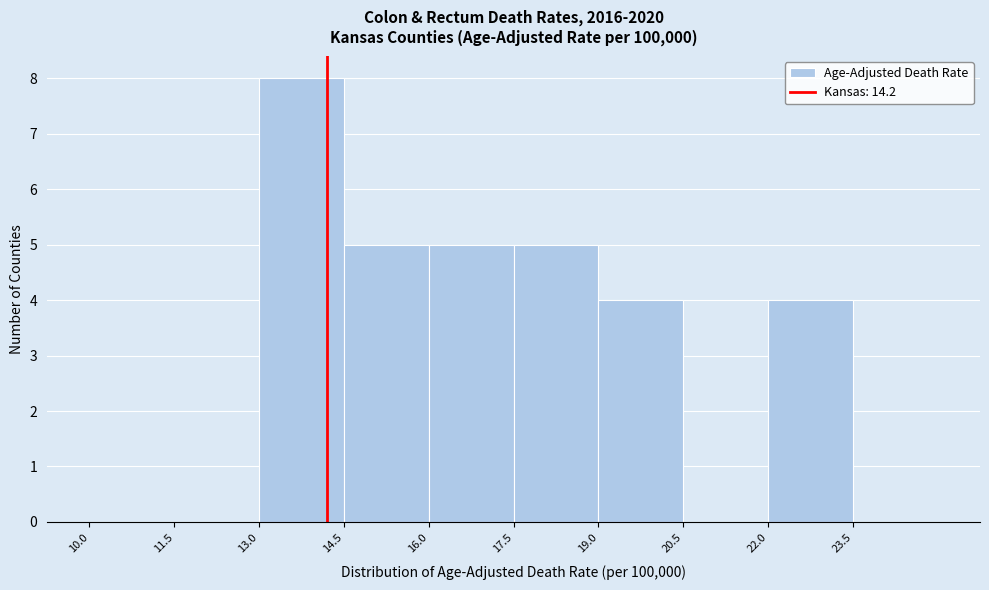

Over which range of the x-axis is the bar tallest?

13.0 to 14.5